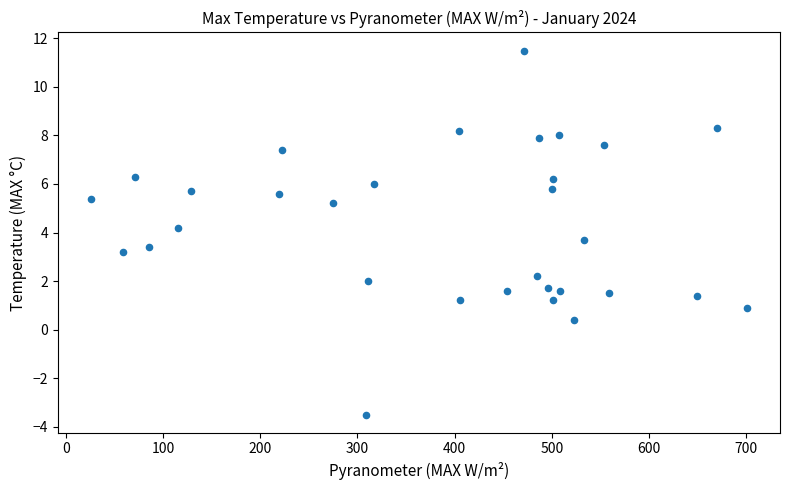

What is the range of Y values (max minus min)?

15.0